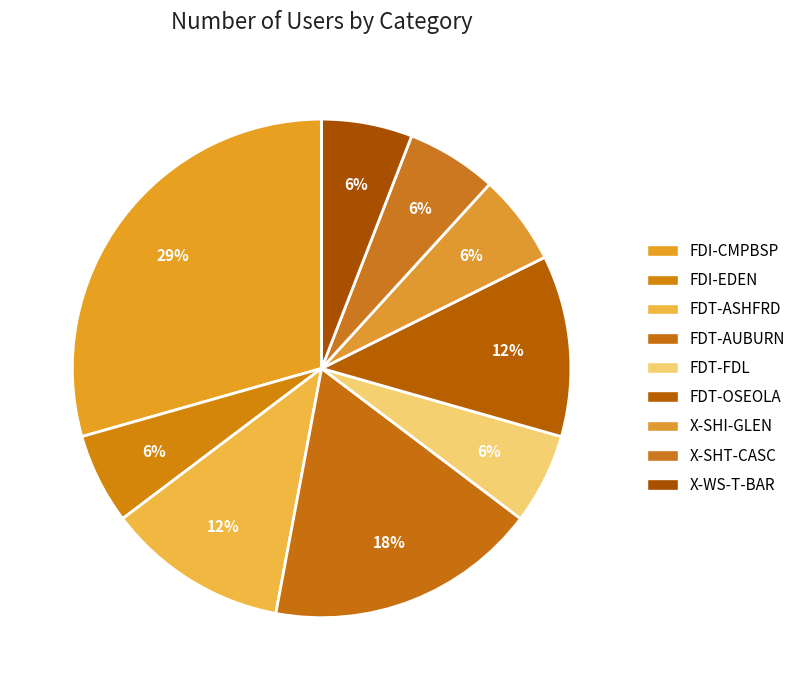

Which category has the biggest portion of the pie?

FDI-CMPBSP